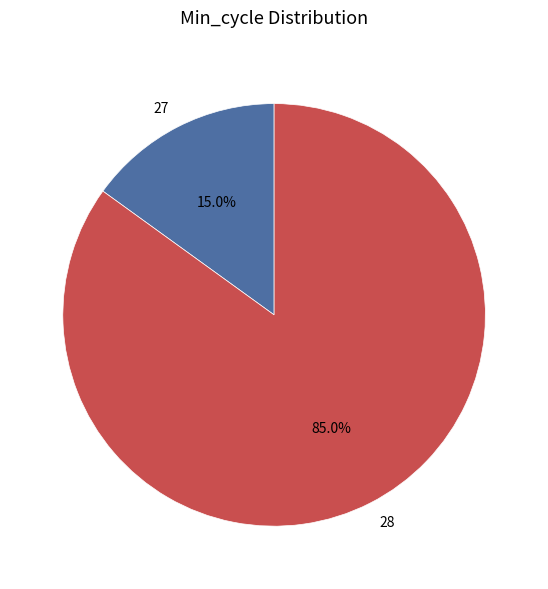

What is the smallest slice in the pie chart?

27